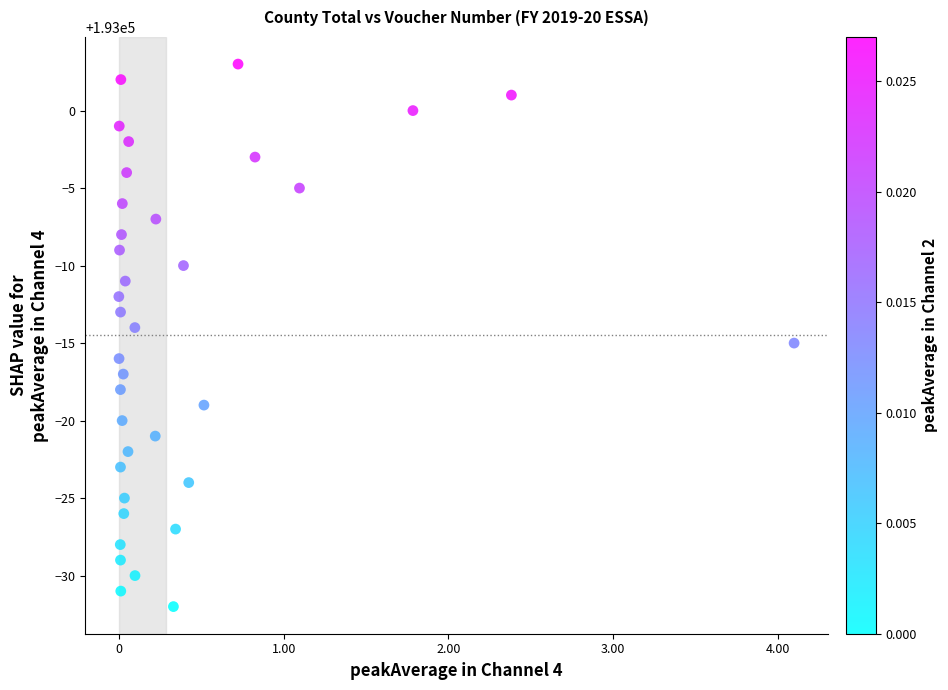

What is the range of Y values (max minus min)?

35